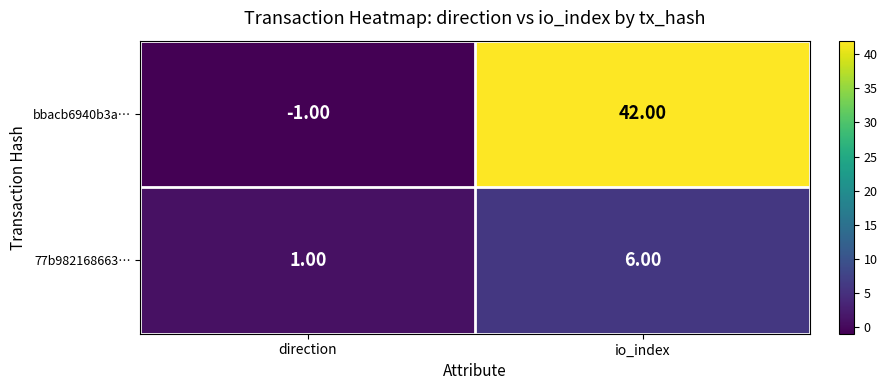

Where is 77b982168663… nearest to the value 3?

direction